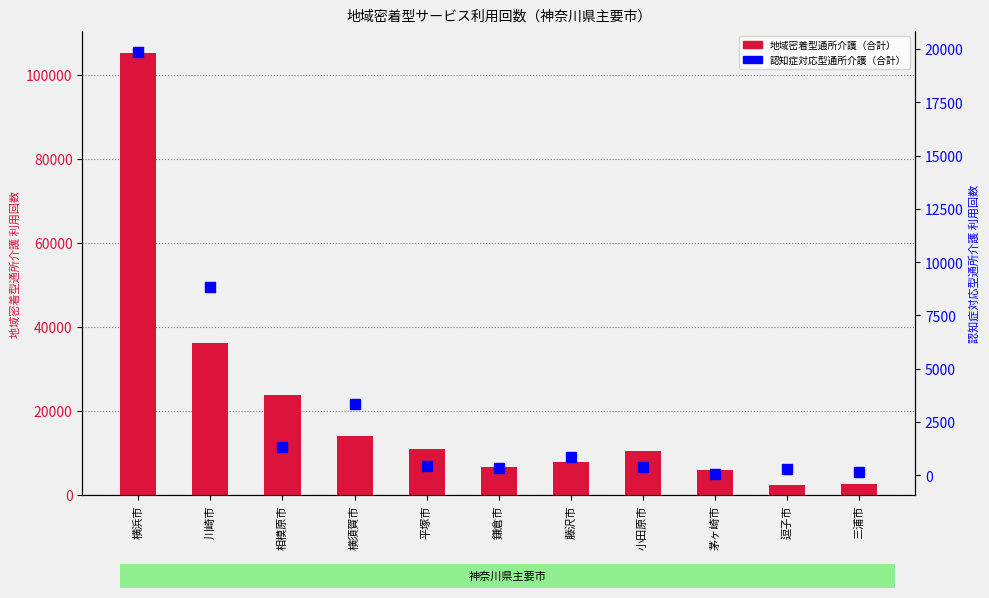

Is the value of 地域密着型通所介護（合計） at 茅ヶ崎市 greater than the value of 認知症対応型通所介護（合計） at 相模原市?

Yes